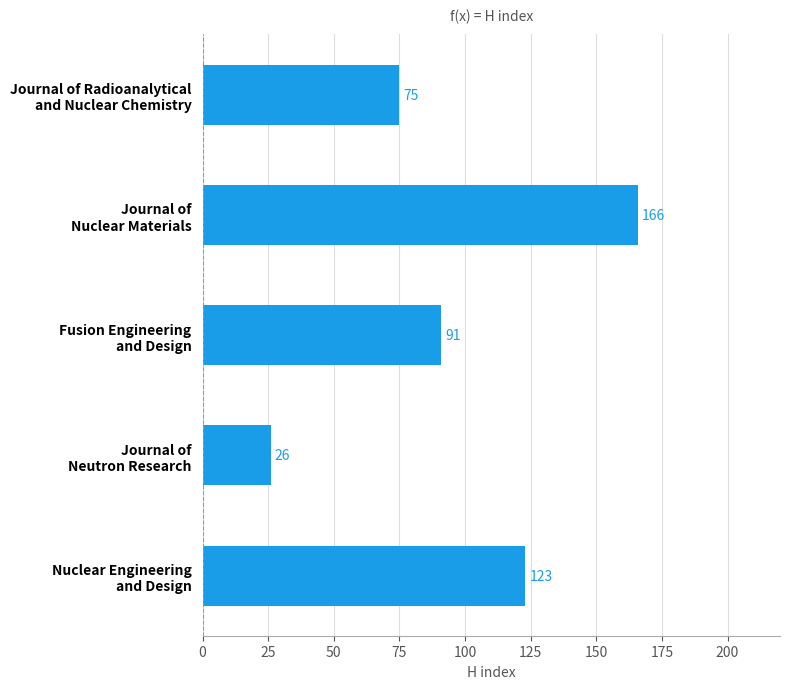

What is the difference between the second highest and minimum values?

97